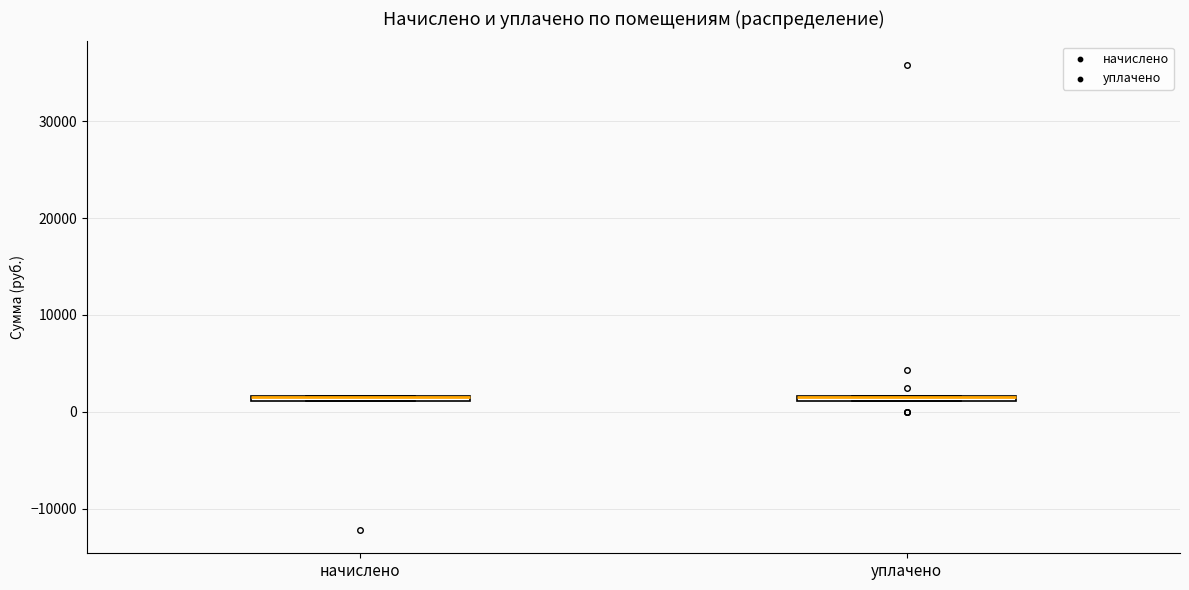

Where is the upper edge of the box for начислено on the y-axis? The values are not printed on the chart, so give them approximately, as read against the axis.

2000